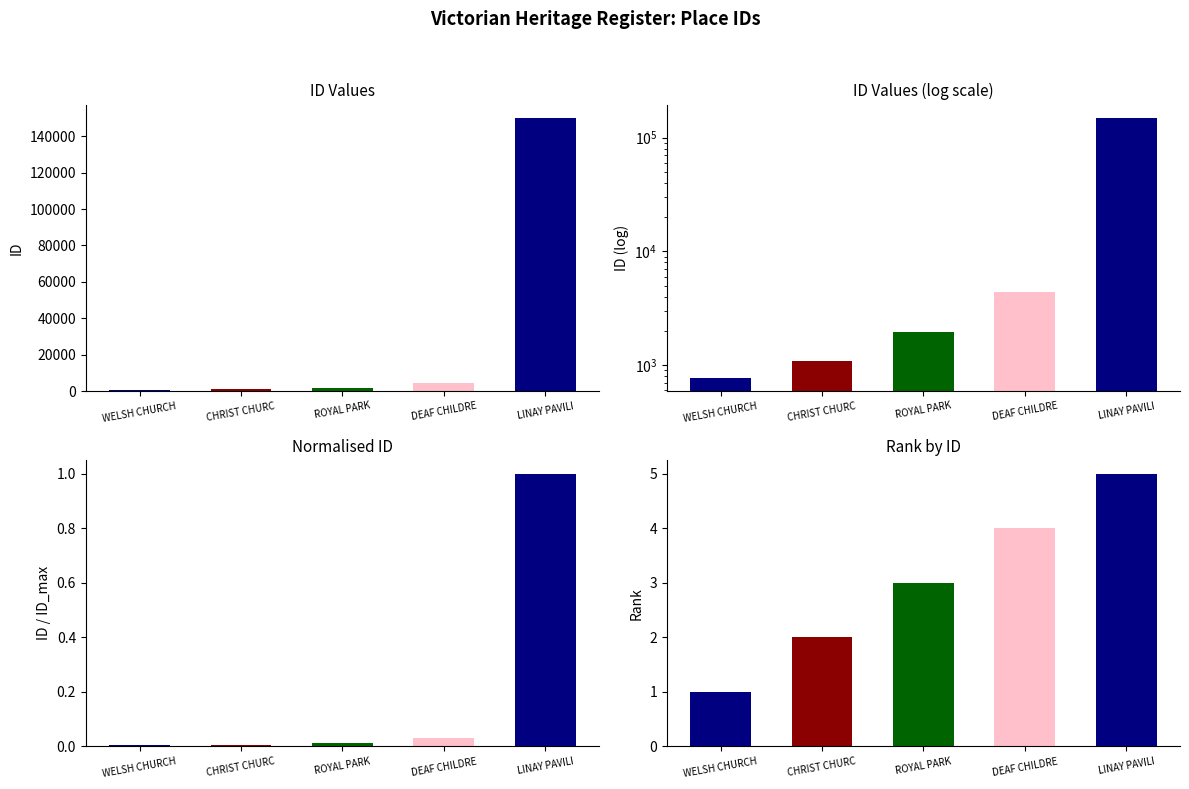

Where does the data first go above 1954?

DEAF CHILDRE